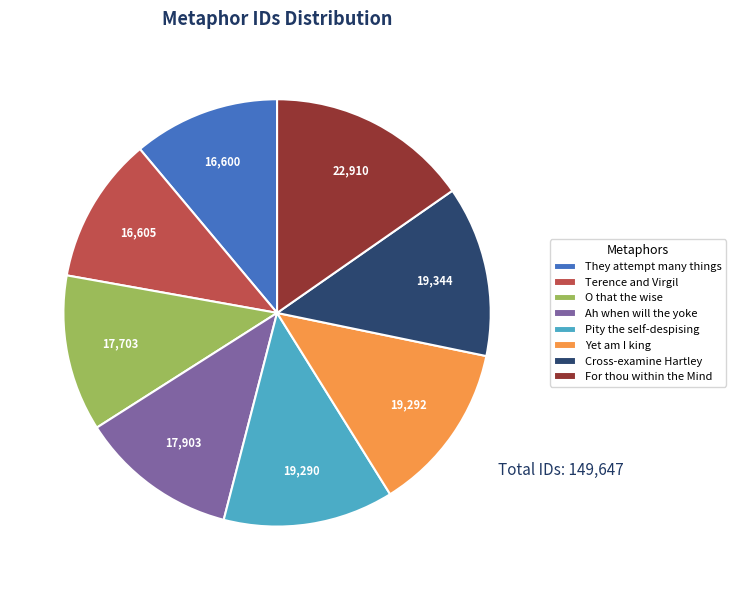

Is it true that O that the wise is 12% of the pie?

True